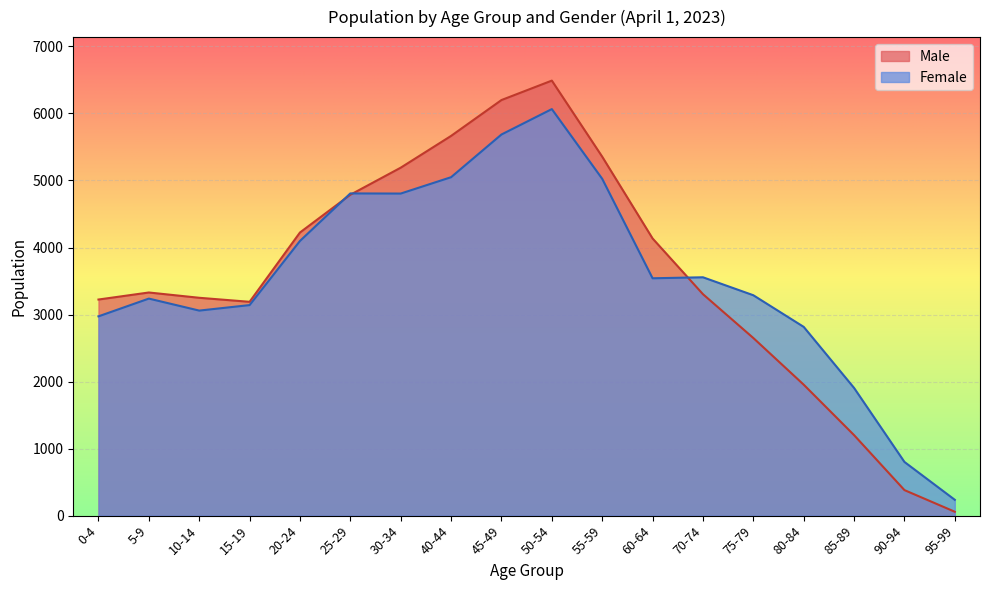

Reading left to right, extract all data points from this chart.

Male: 0-4=3224	5-9=3329	10-14=3250	15-19=3190	20-24=4224	25-29=4787	30-34=5191	40-44=5665	45-49=6200	50-54=6490	55-59=5355	60-64=4135	70-74=3304	75-79=2650	80-84=1954	85-89=1201	90-94=381	95-99=58
Female: 0-4=2973	5-9=3238	10-14=3059	15-19=3141	20-24=4098	25-29=4807	30-34=4805	40-44=5049	45-49=5686	50-54=6065	55-59=5025	60-64=3541	70-74=3556	75-79=3288	80-84=2816	85-89=1905	90-94=801	95-99=236